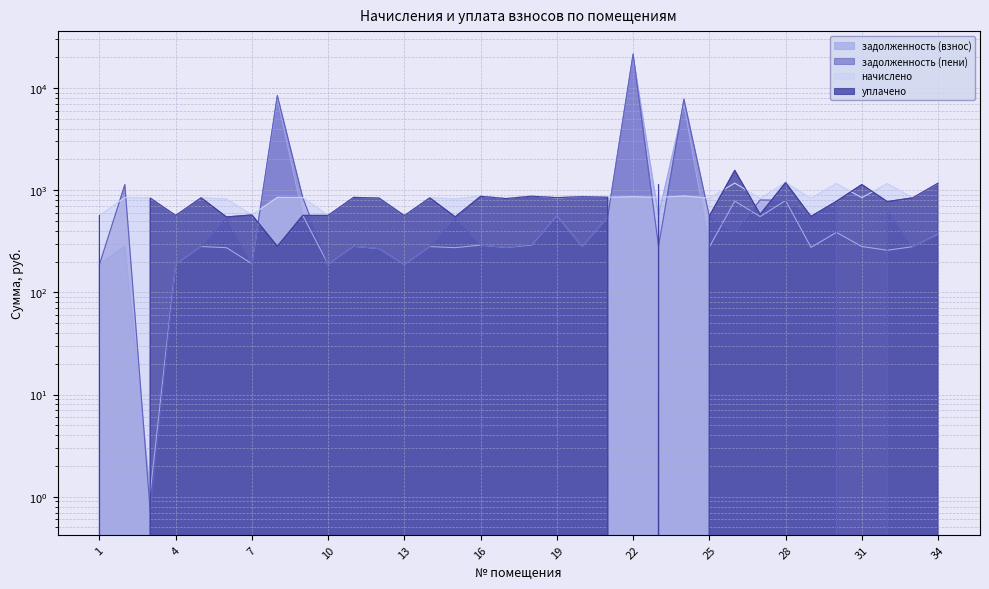

Where does the задолженность (взнос) series first go above 280?

2